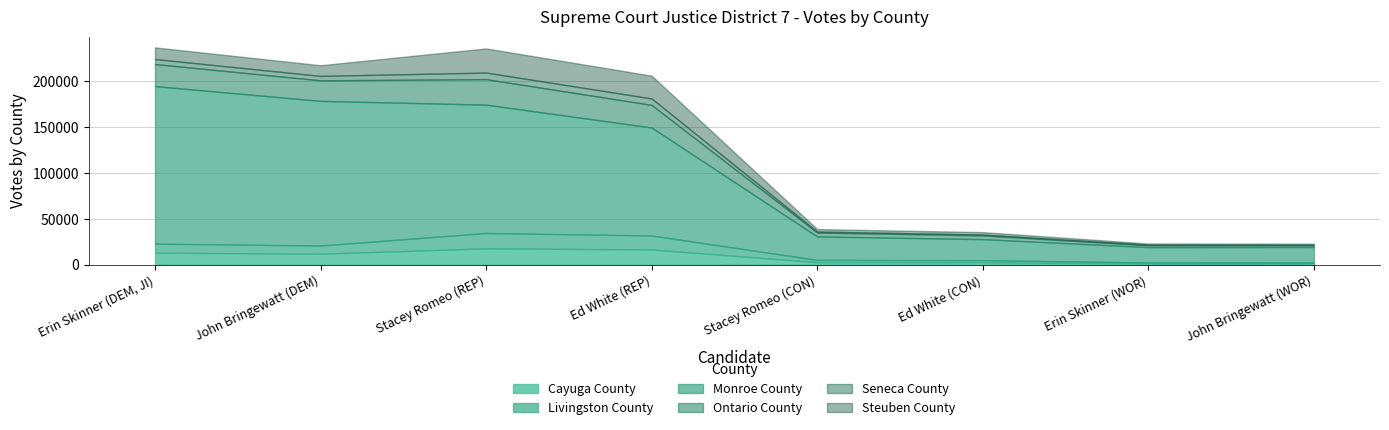

Is it true that Cayuga County equals 865 at Ed White (CON)?

False